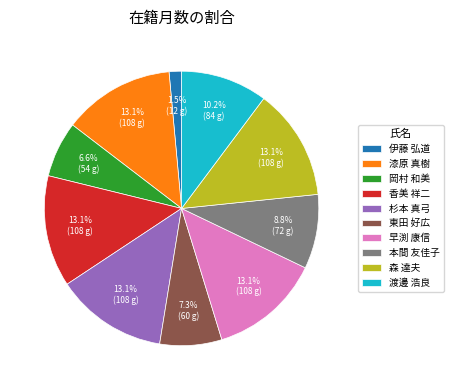

To the nearest percent, what is the difference between the largest and smallest slice percentages?

12%